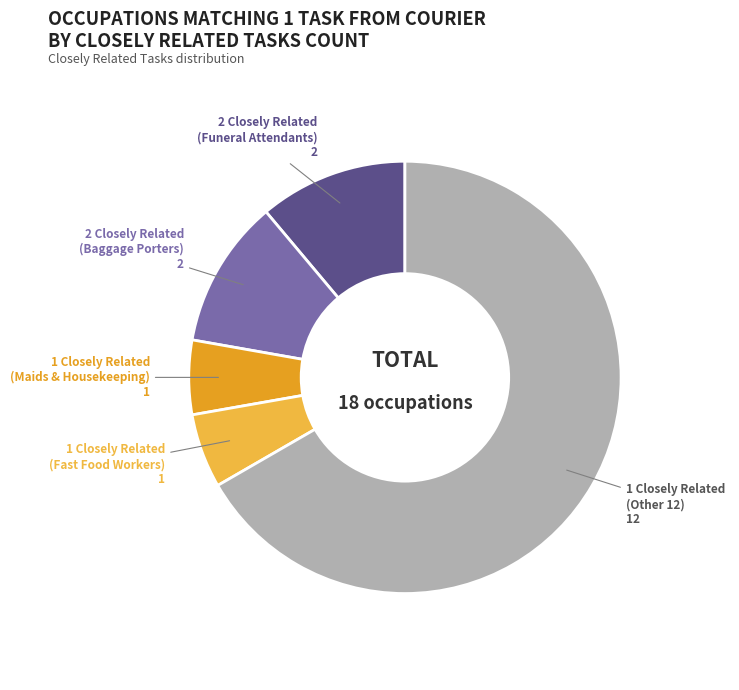

Is there a majority slice in this chart?

Yes